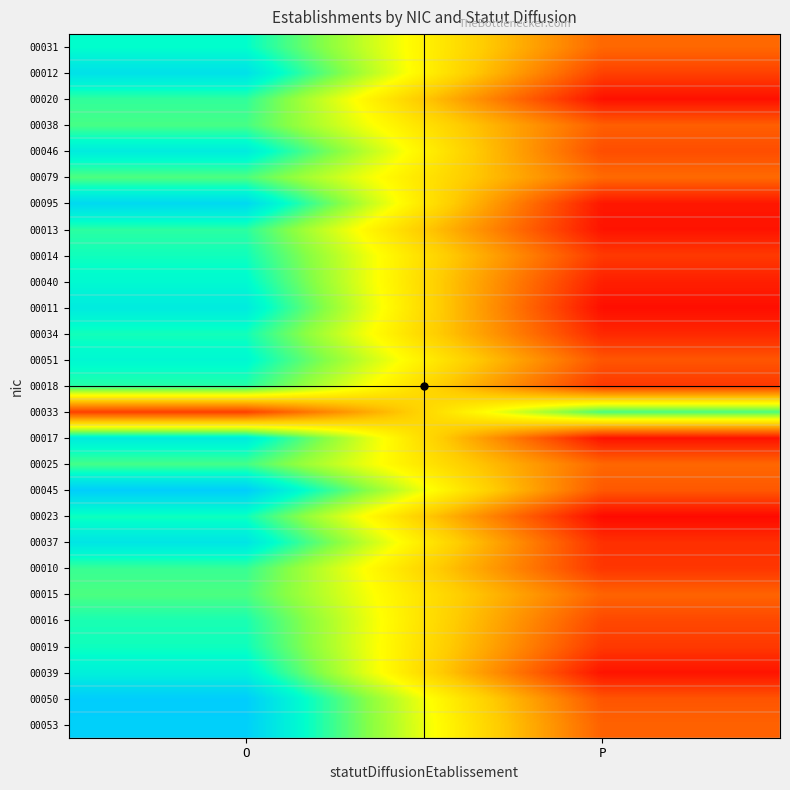

What is the spread (max minus min) of values at P?

1.0